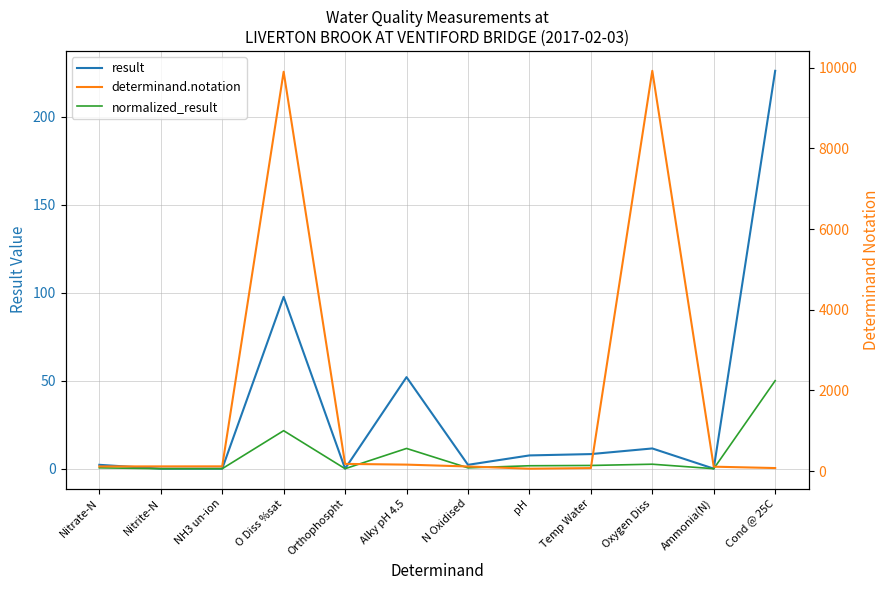

True or false: result and normalized_result cross at least once.

False